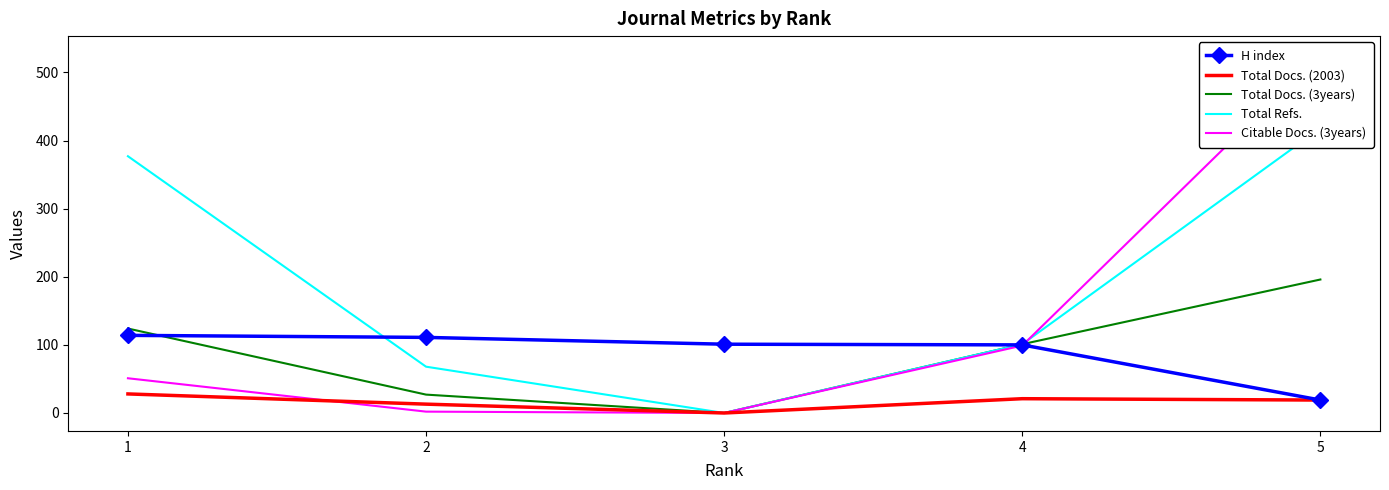

What value does the H index series have at 3, to the nearest 5?

100